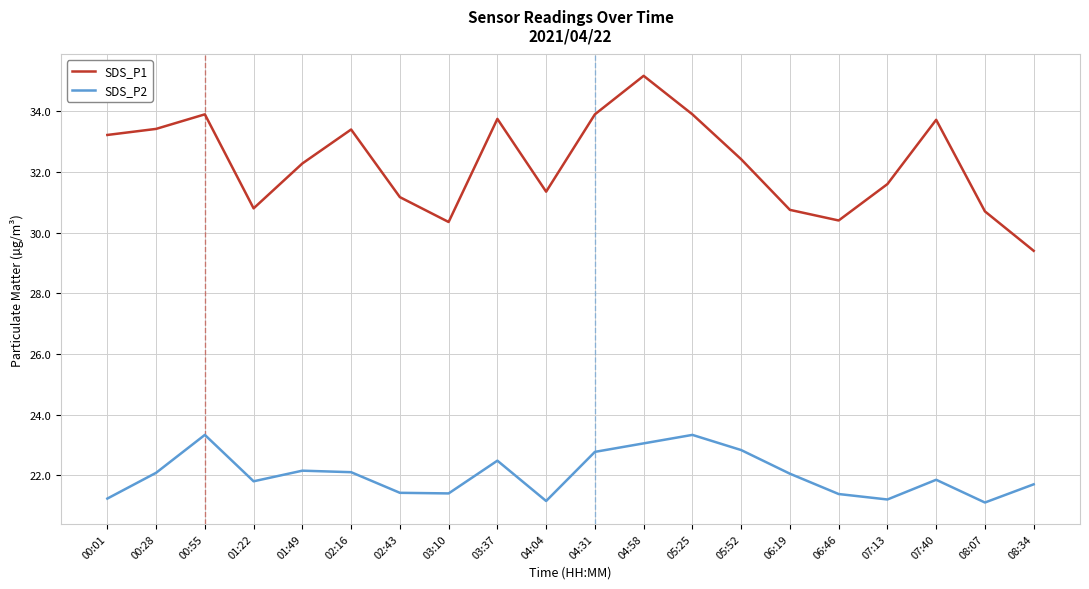

What position from the left is 02:43?

7